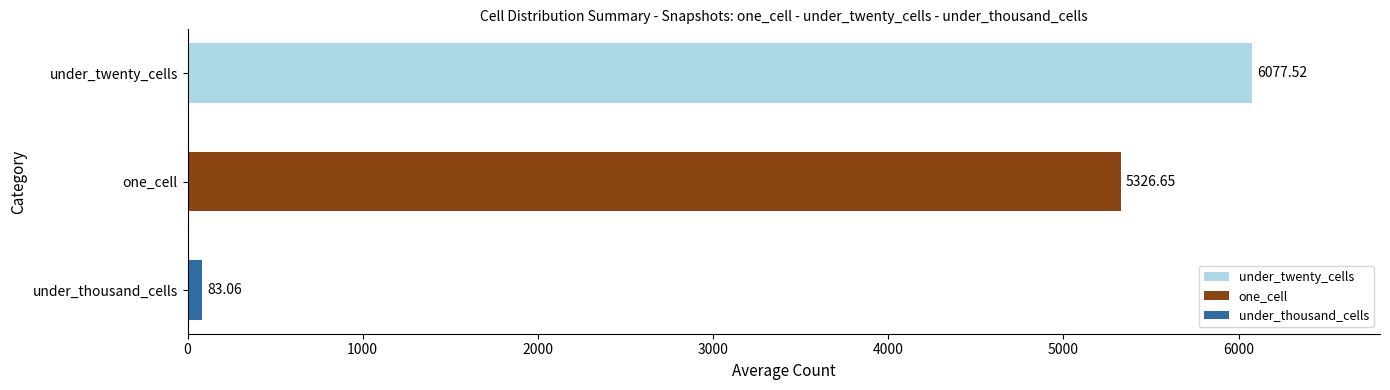

Which has a higher value, under_thousand_cells or under_twenty_cells?

under_twenty_cells